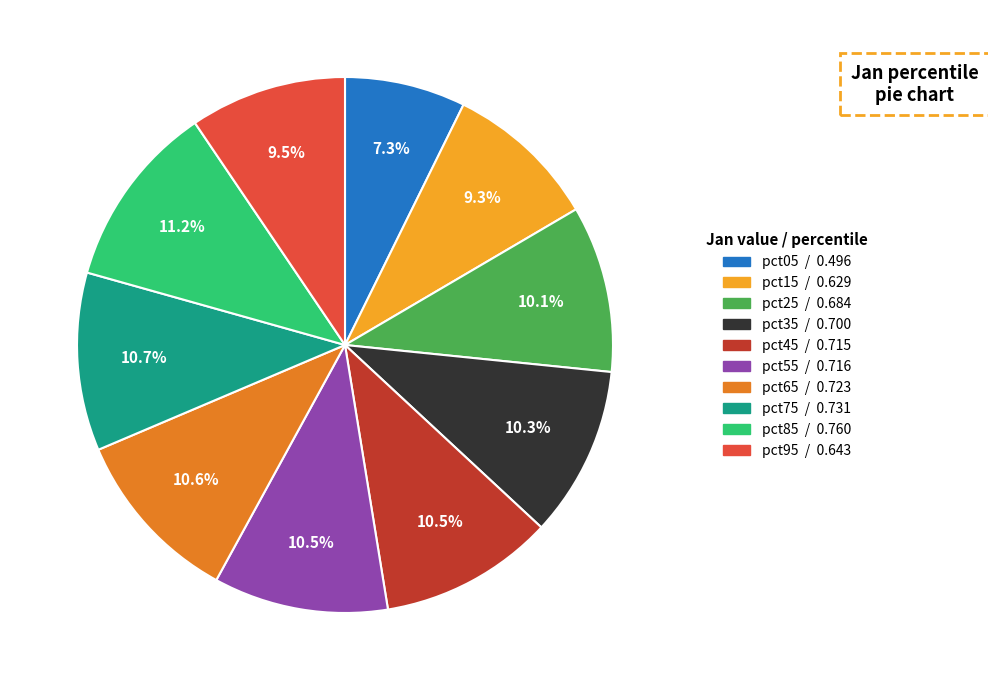

Is pct25 the majority of the pie?

No